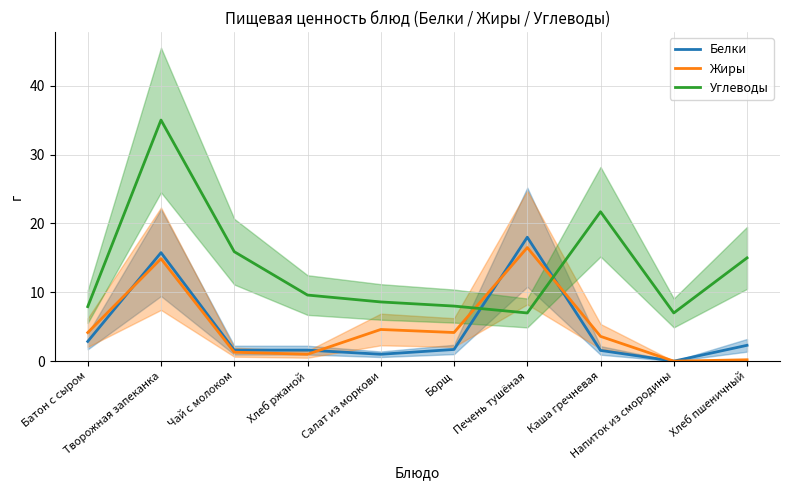

What is the greatest value displayed?

35.0